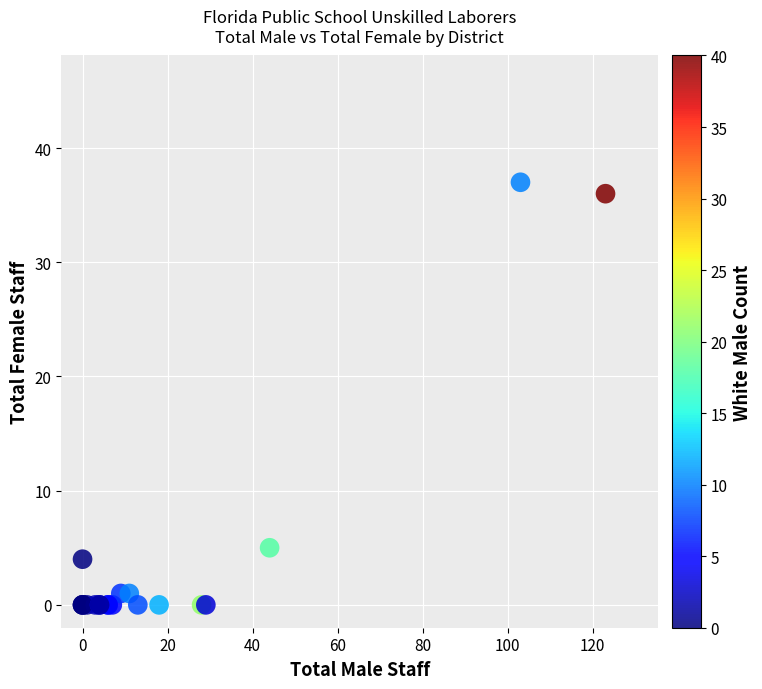

What Y value in the scatter plot is closest to 18?

5